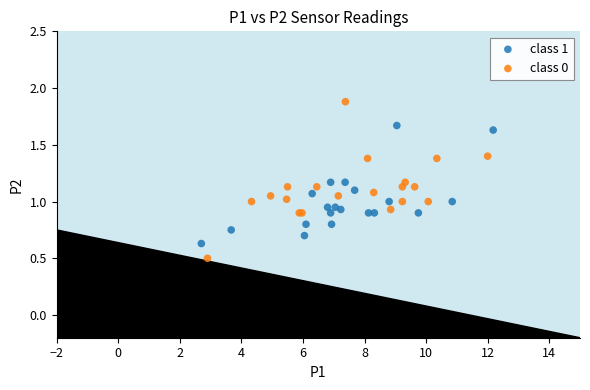

Which series has the largest Y range (max minus min)?

class 0